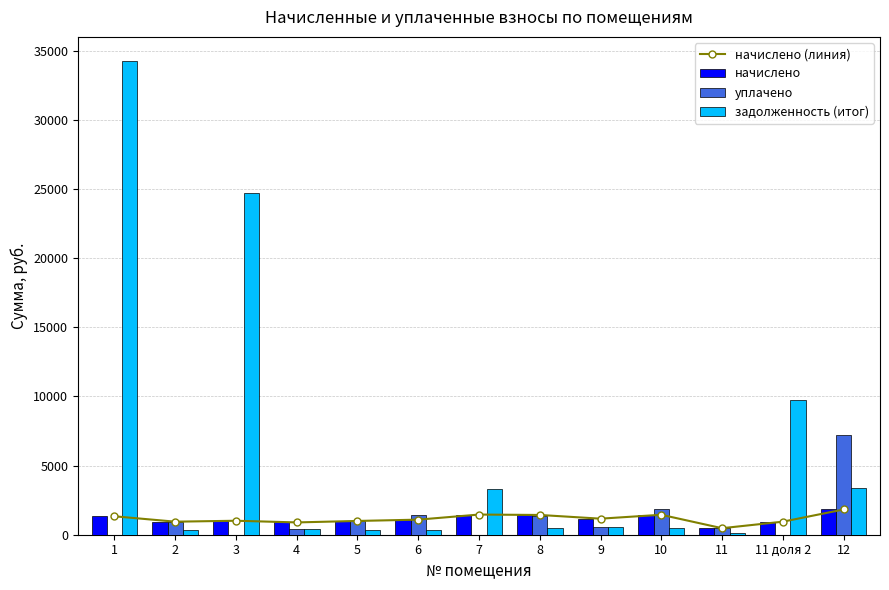

What is the average value of the начислено (линия) series?

1152.7